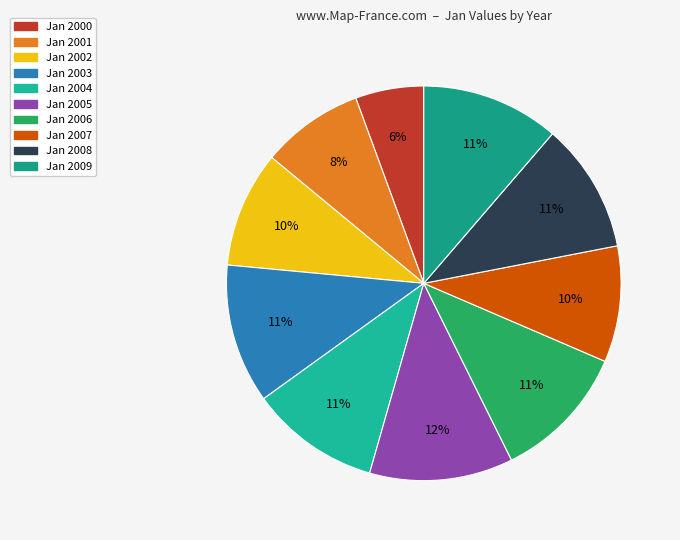

What portion of the pie excludes Jan 2003?

88.6%